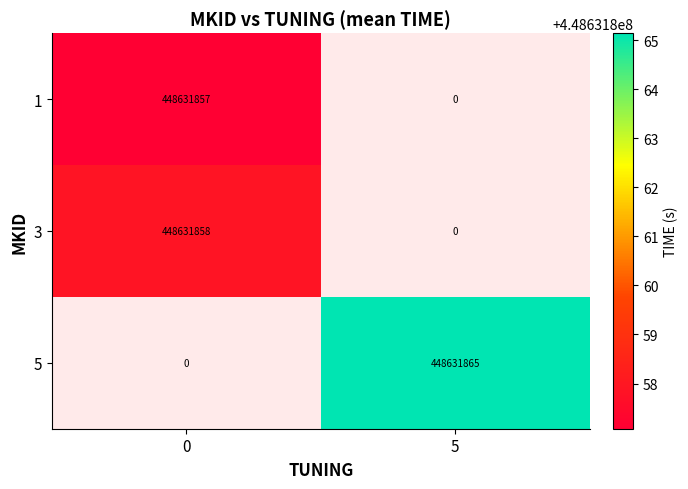

Count the number of data series in this chart.

3